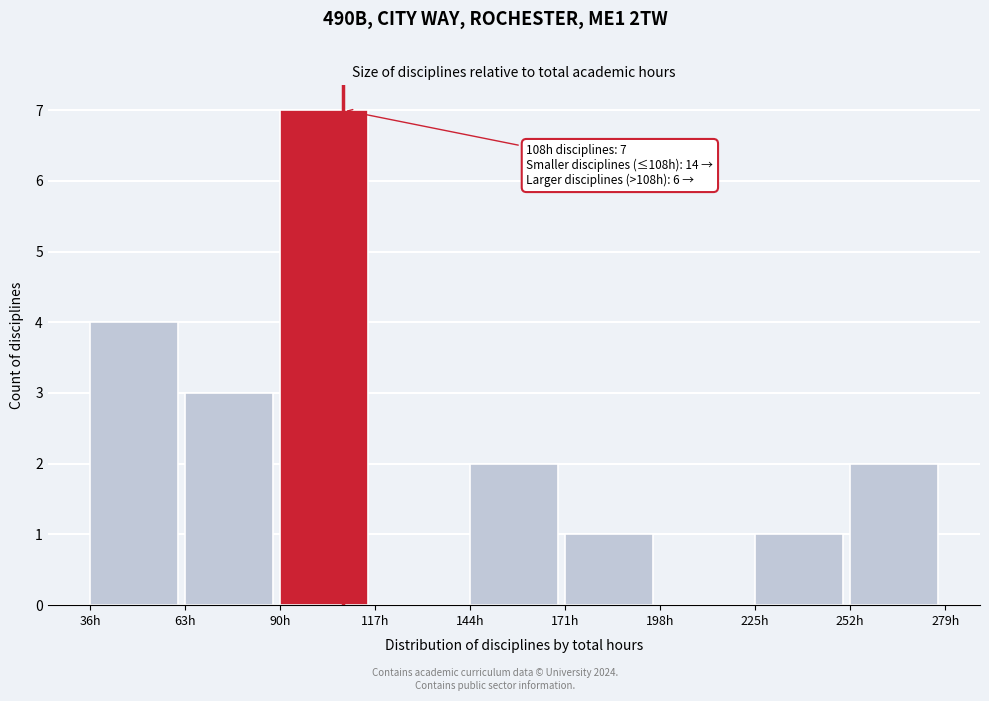

Over which range of the x-axis is the bar tallest?

90 to 117